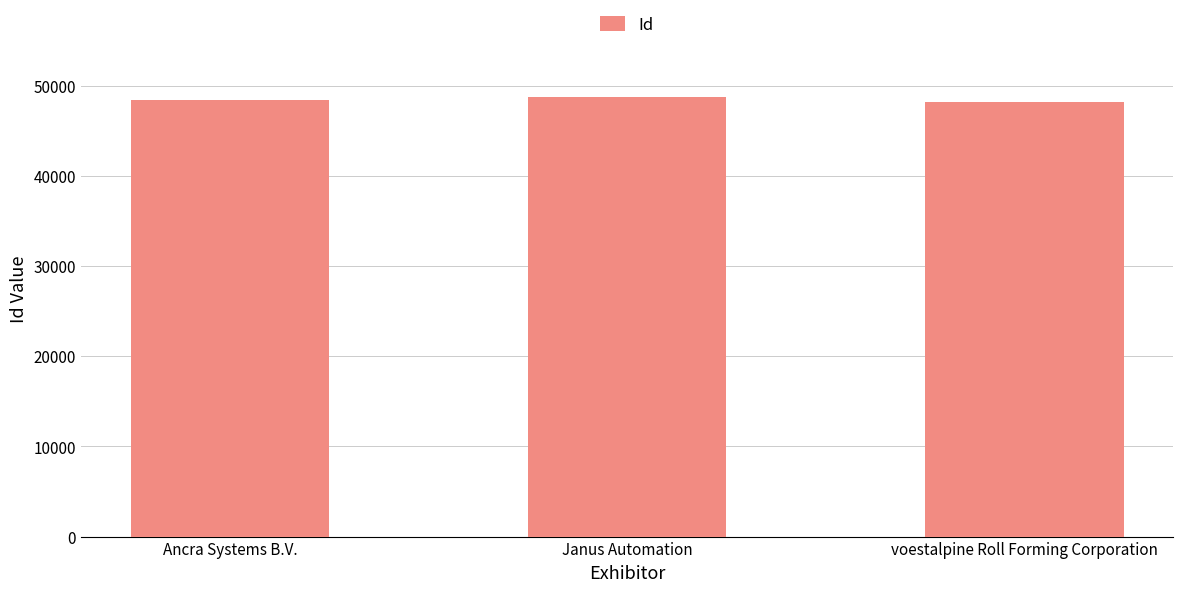

What is the ratio of the value at voestalpine Roll Forming Corporation to the value at Ancra Systems B.V.?

1.0